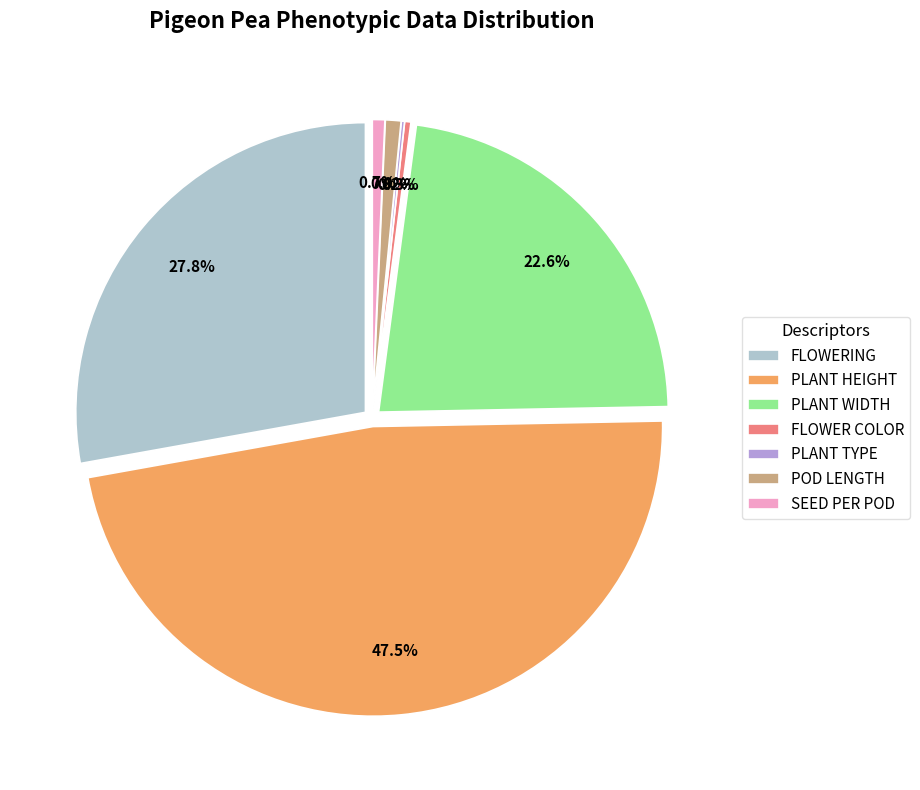

How many segments does this pie chart have?

7